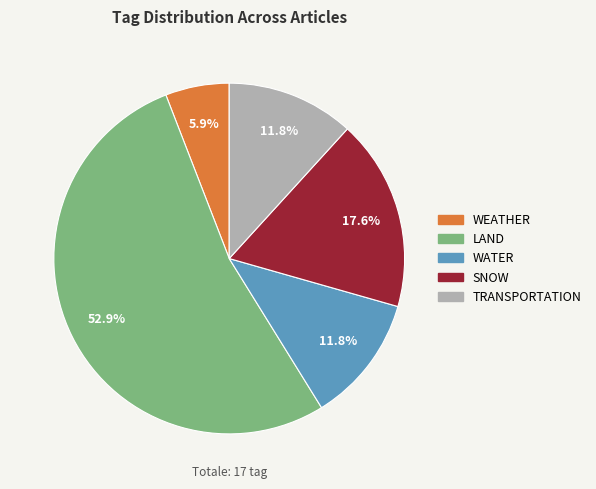

What is the ratio of the value at SNOW to the value at TRANSPORTATION?

1.5